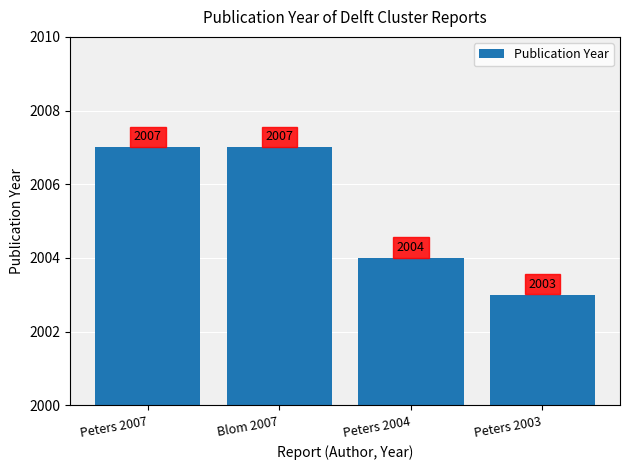

Which label corresponds to the smallest value in the chart?

Peters 2003